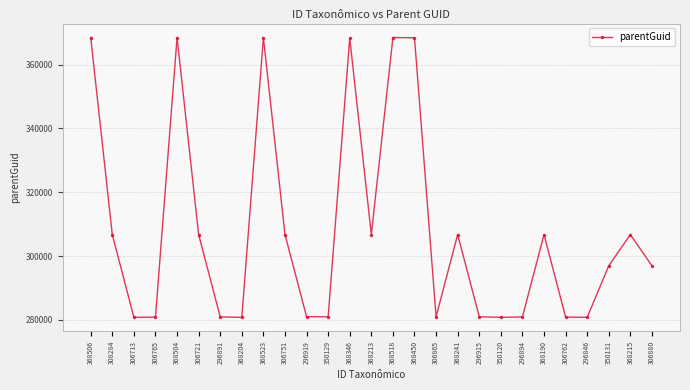

What is the difference between the maximum and second lowest values?

87750